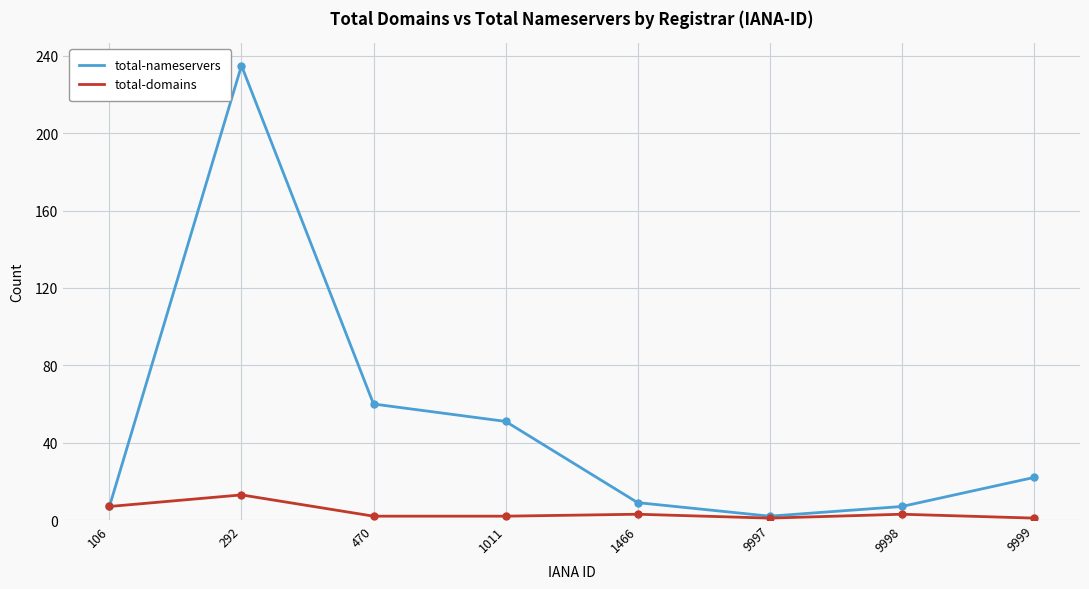

Rank the series by their maximum value, from lowest to highest.

total-domains, total-nameservers